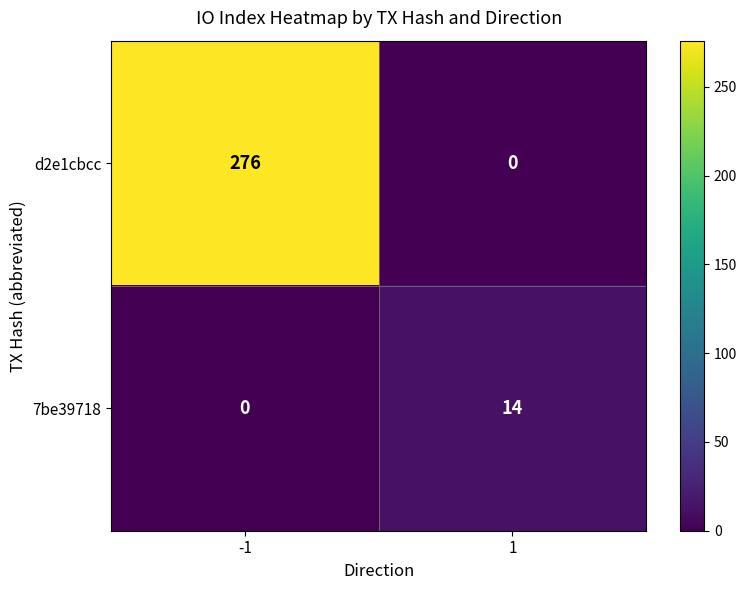

Reading right to left, transcribe all the data shown in this chart.

d2e1cbcc: 1=0	-1=276
7be39718: 1=14	-1=0